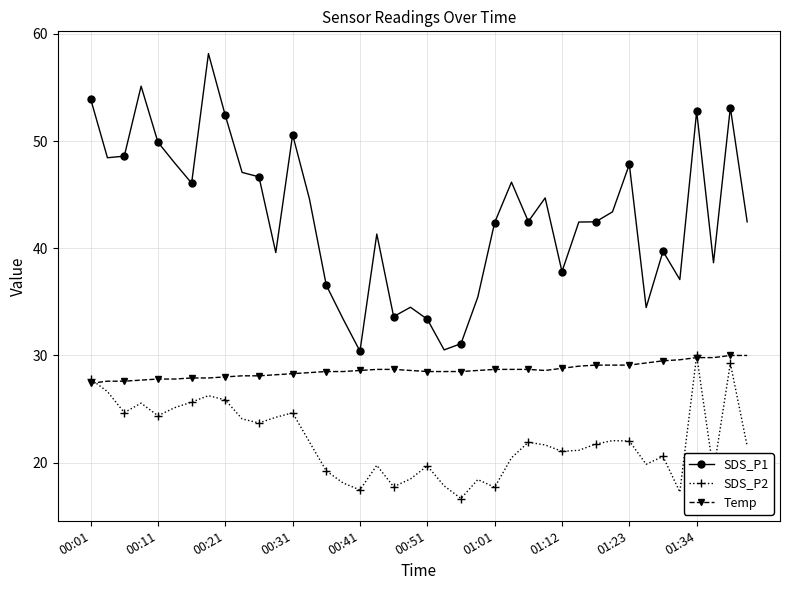

Which series has the largest range (max minus min)?

SDS_P1